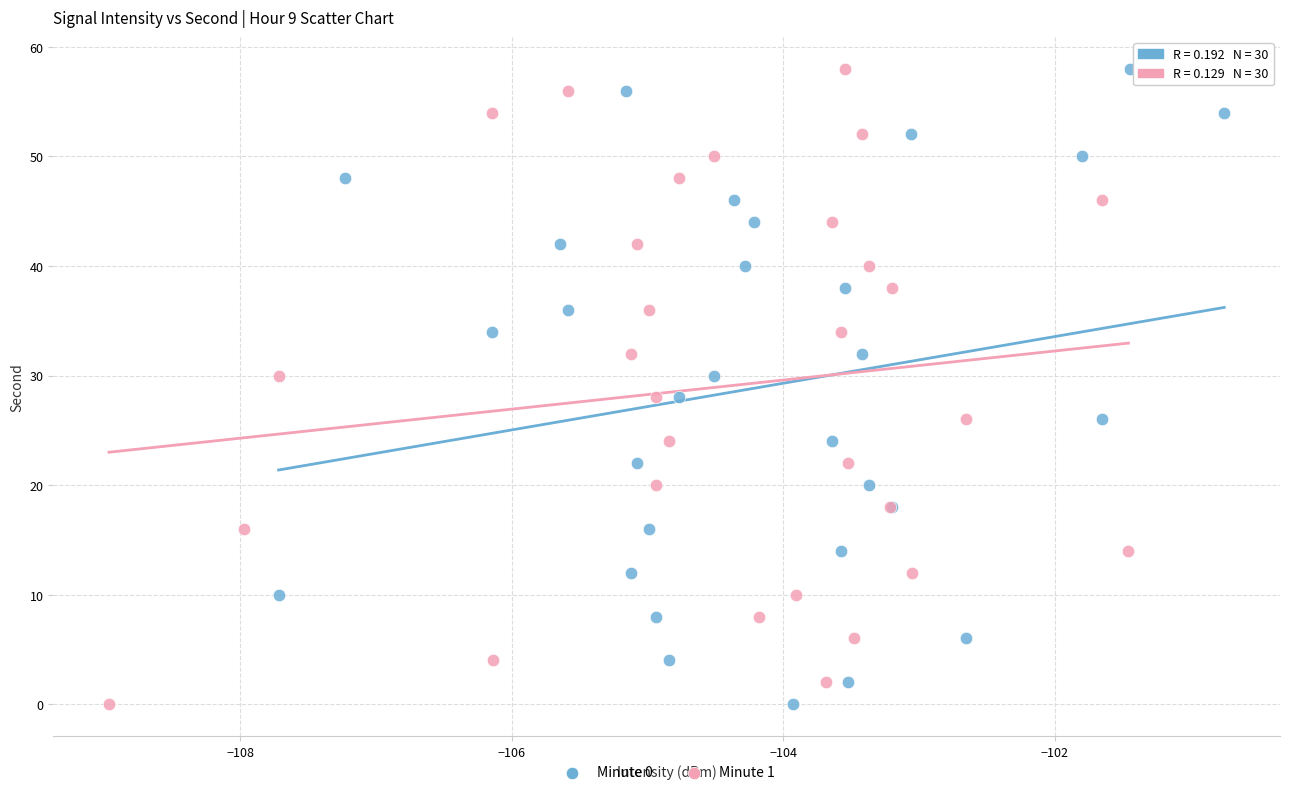

What are all the series names shown in the legend?

Minute 0, Minute 1